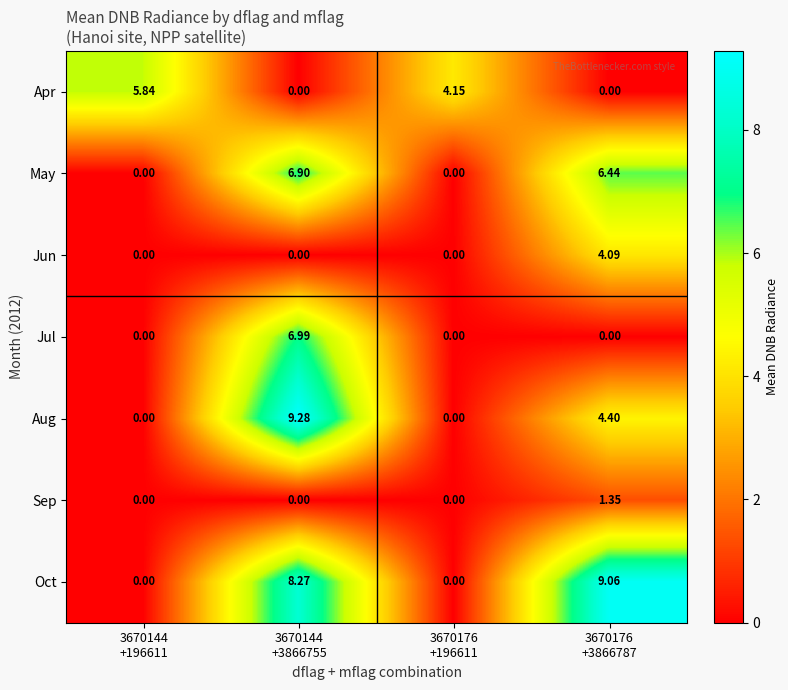

Which series has the largest range (max minus min)?

Aug